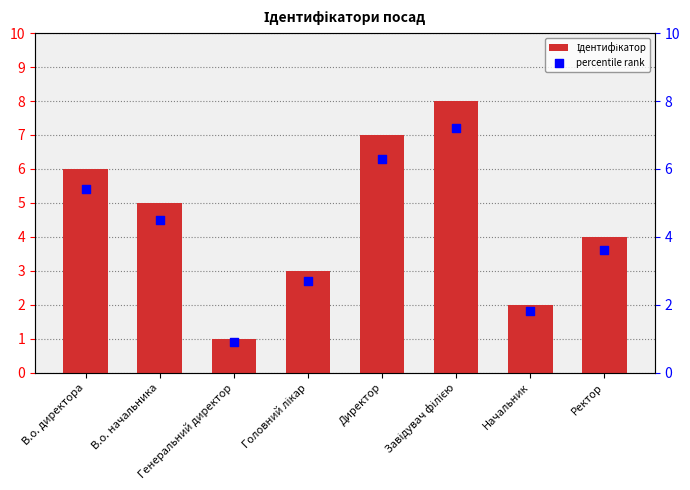

At which category is the sum across all series the highest?

Завідувач філією